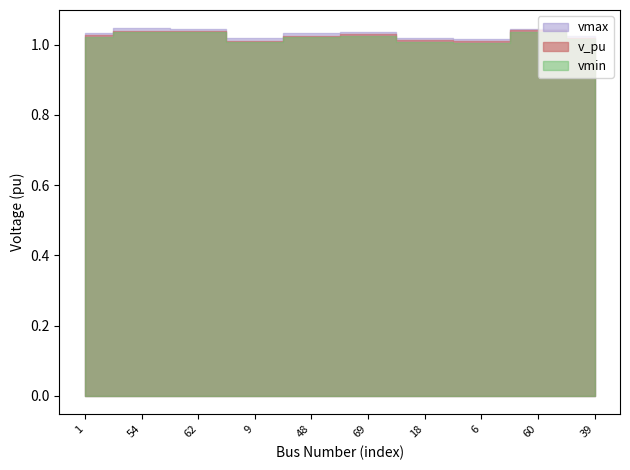

At which label does vmax reach its peak?

54